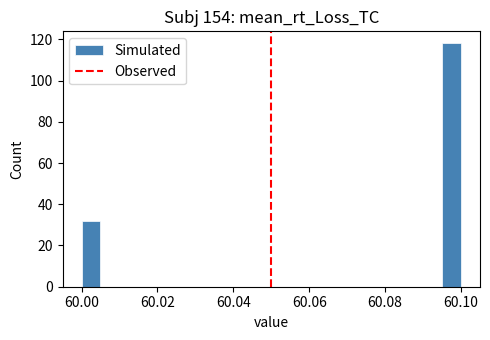

Around what value on the x-axis is the tallest bar? Give the approximate position of its centre, as read against the axis.

60.098